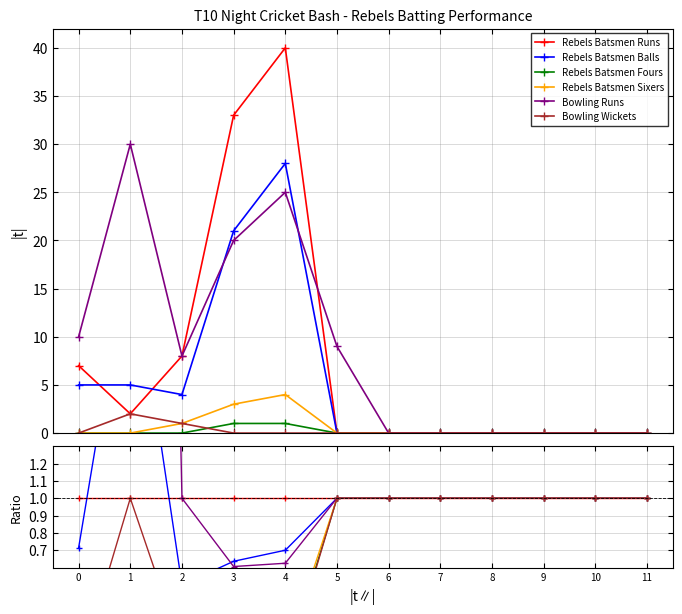

Where is the first local maximum for Rebels Batsmen Fours?

3